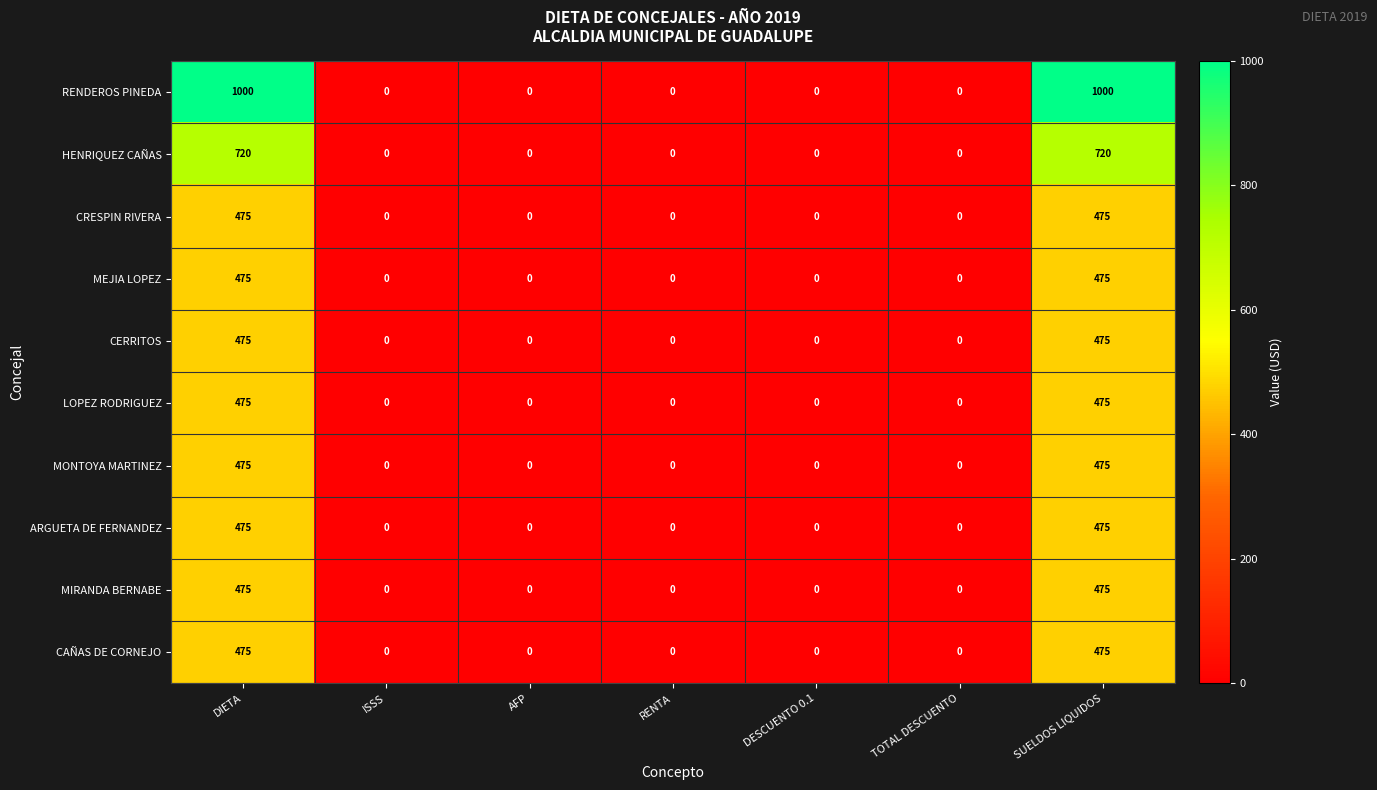

What is the difference between the maximum and minimum values in the CRESPIN RIVERA series?

475